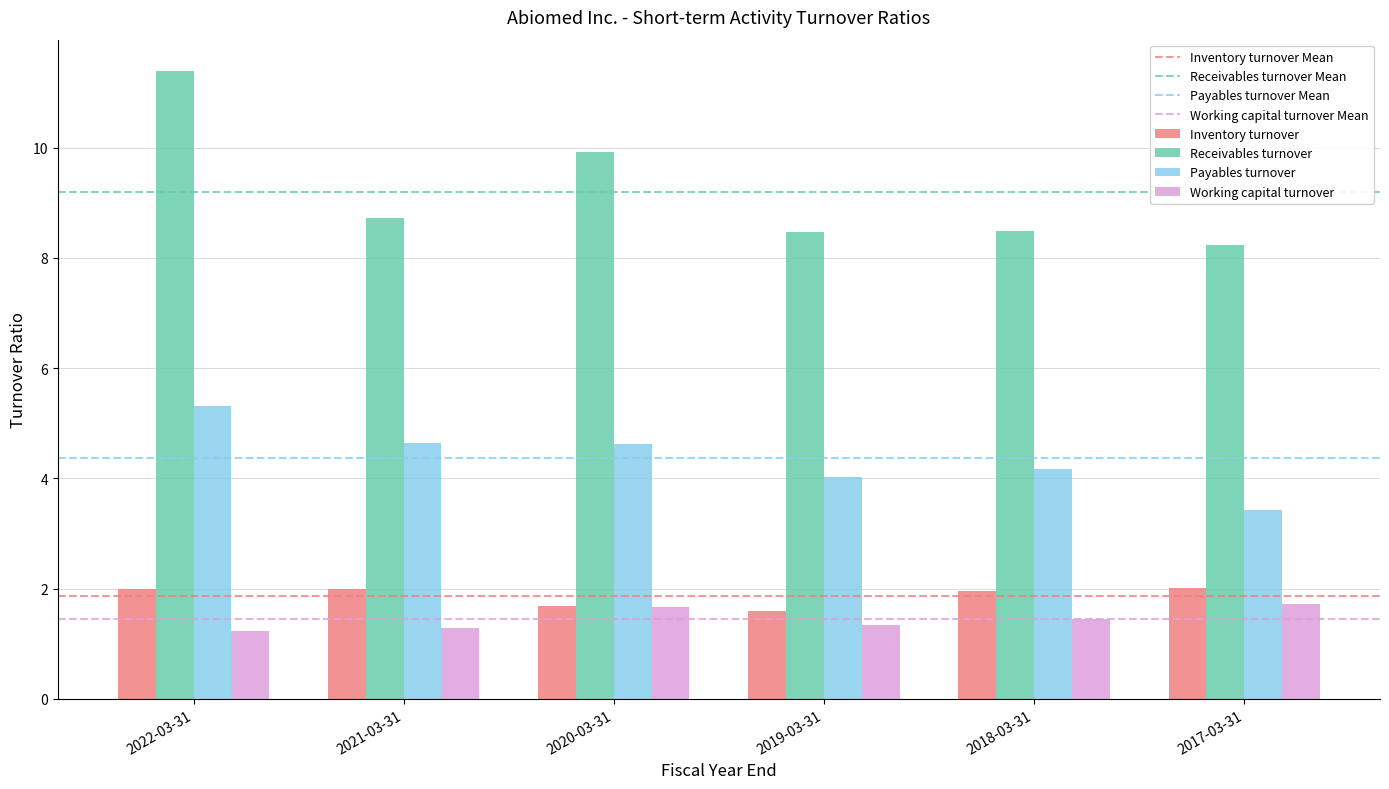

How many bars are there in total?

24